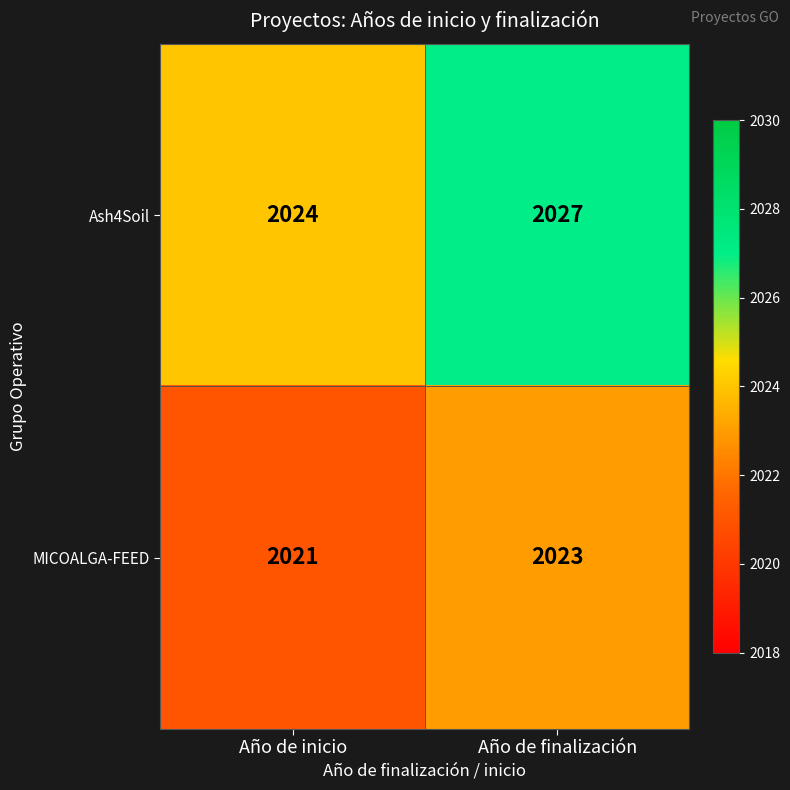

Is the value of Ash4Soil at Año de finalización greater than the value of MICOALGA-FEED at Año de finalización?

Yes